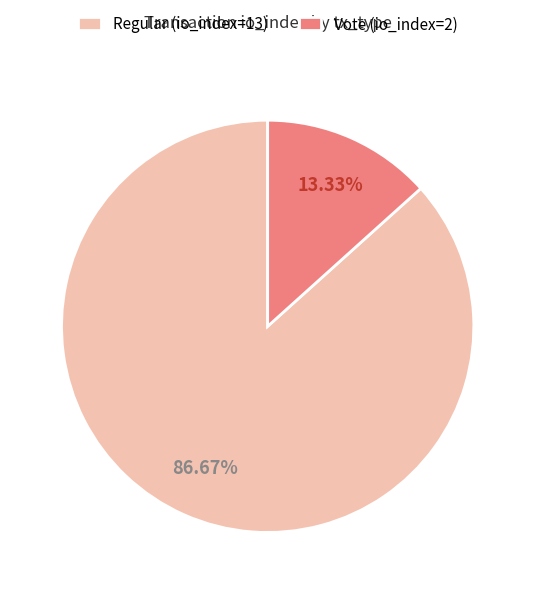

To the nearest percent, what is the difference between the largest and smallest slice percentages?

73%